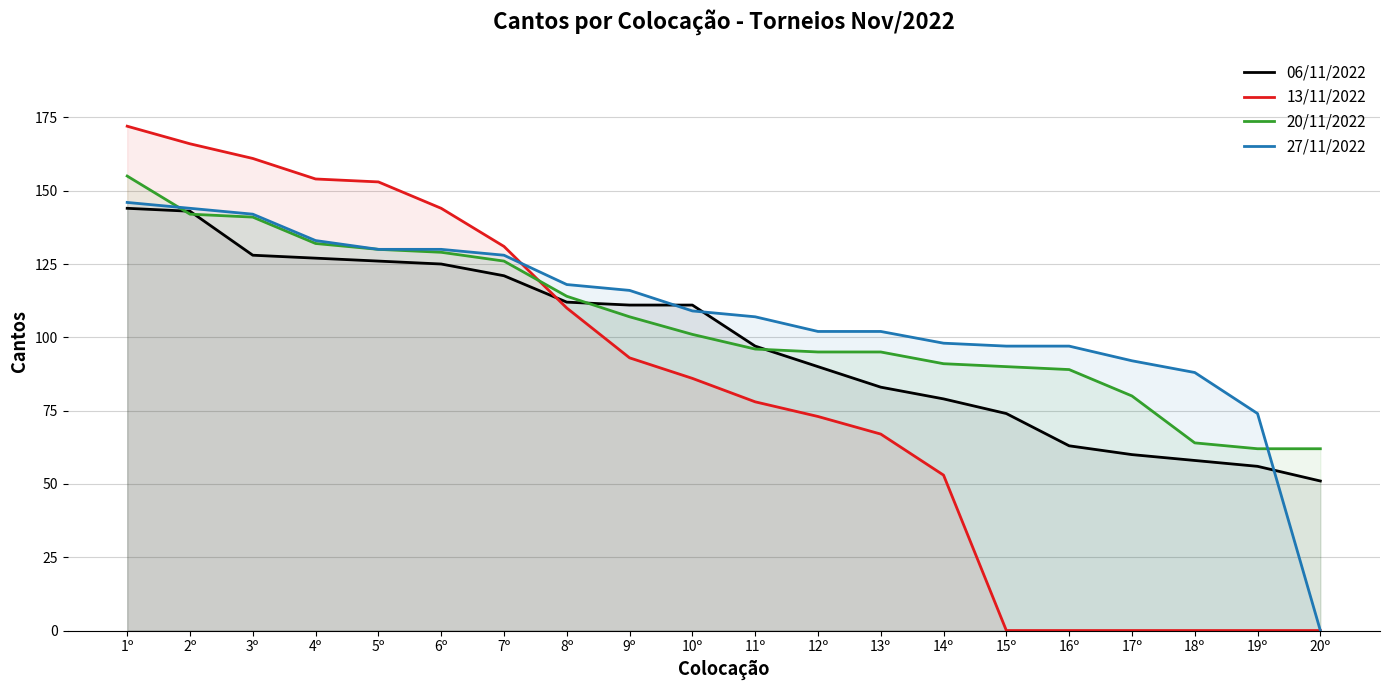

What is the sum of the 27/11/2022 values at 17º and 2º?

236